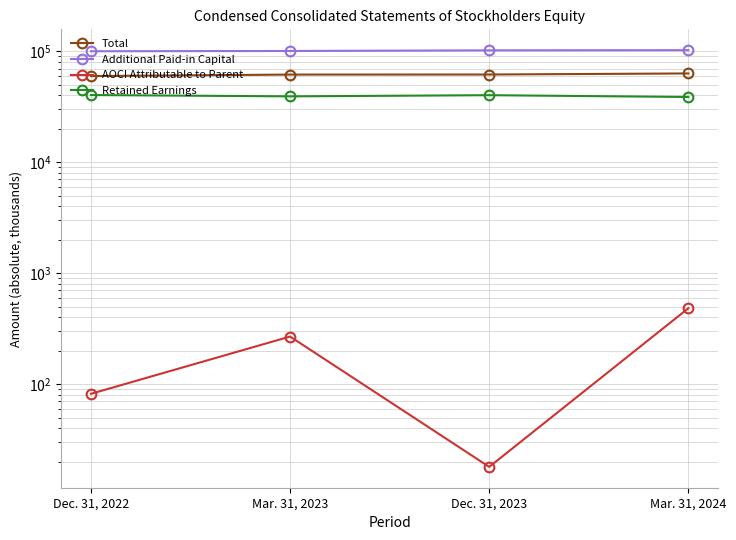

Which series has the largest total across all categories?

Additional Paid-in Capital